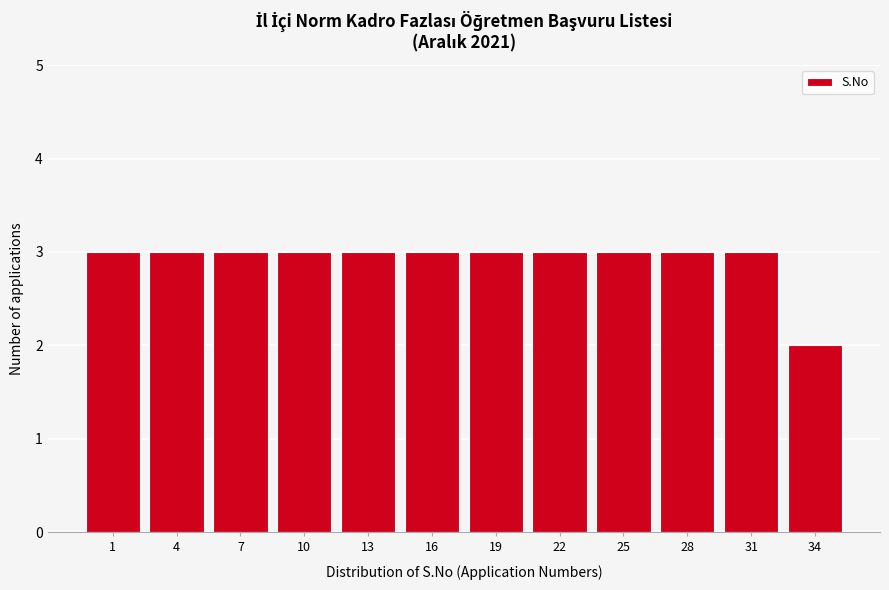

Reading right to left, what are all the values shown in this chart?

34=2	31=3	28=3	25=3	22=3	19=3	16=3	13=3	10=3	7=3	4=3	1=3